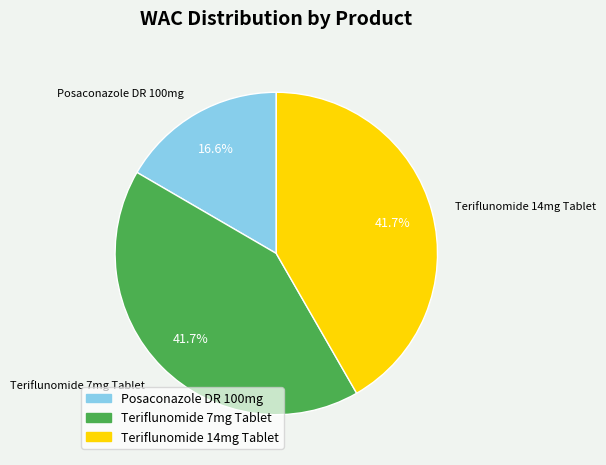

Approximately how many times larger is the value at Posaconazole DR 100mg compared to Teriflunomide 14mg Tablet?

0.4